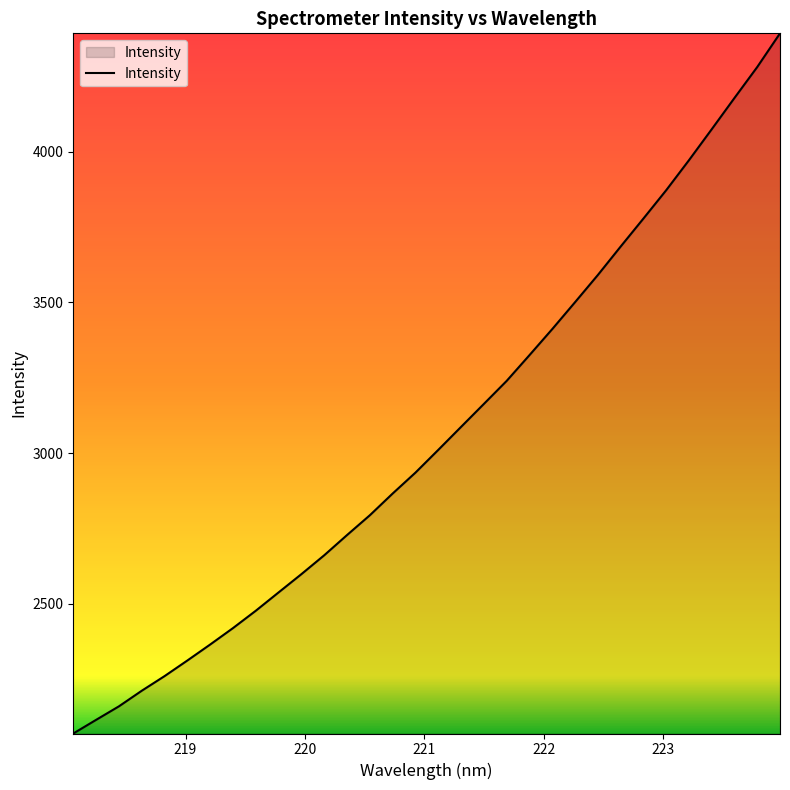

What is the maximum value shown in the chart?

4392.8